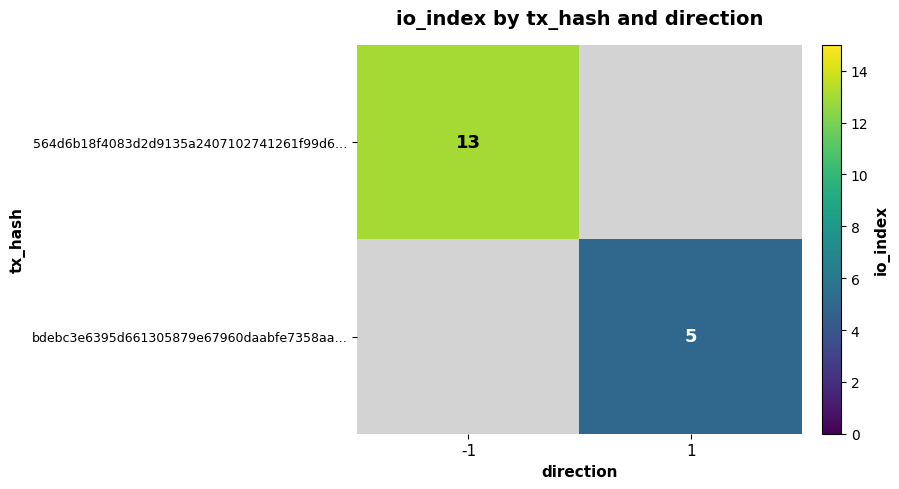

At which category does the chart reach its minimum across all series?

1